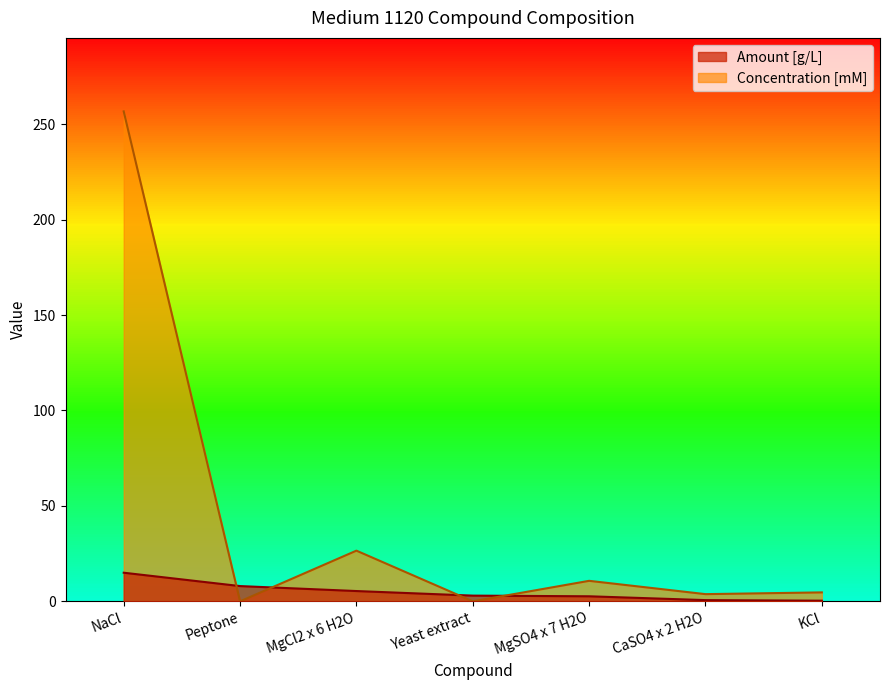

List the labels in order of Amount [g/L] value, largest first.

NaCl, Peptone, MgCl2 x 6 H2O, Yeast extract, MgSO4 x 7 H2O, CaSO4 x 2 H2O, KCl